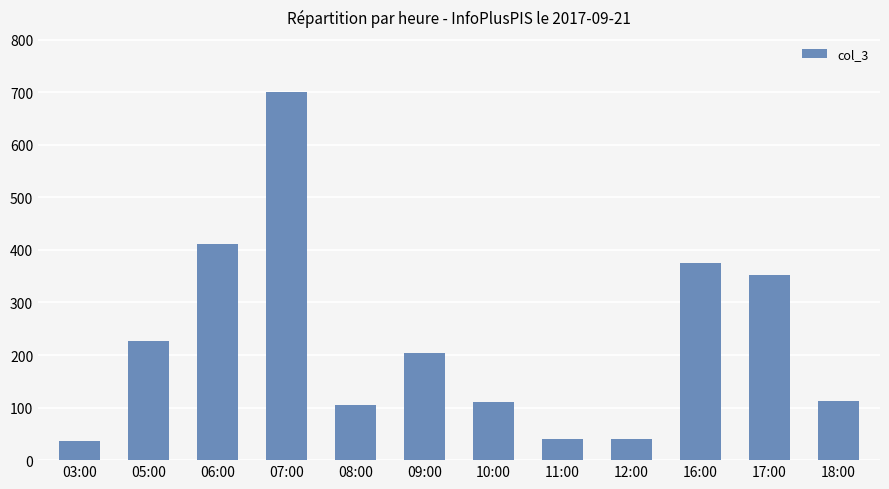

What is the value of the 8th bar from the left?

41